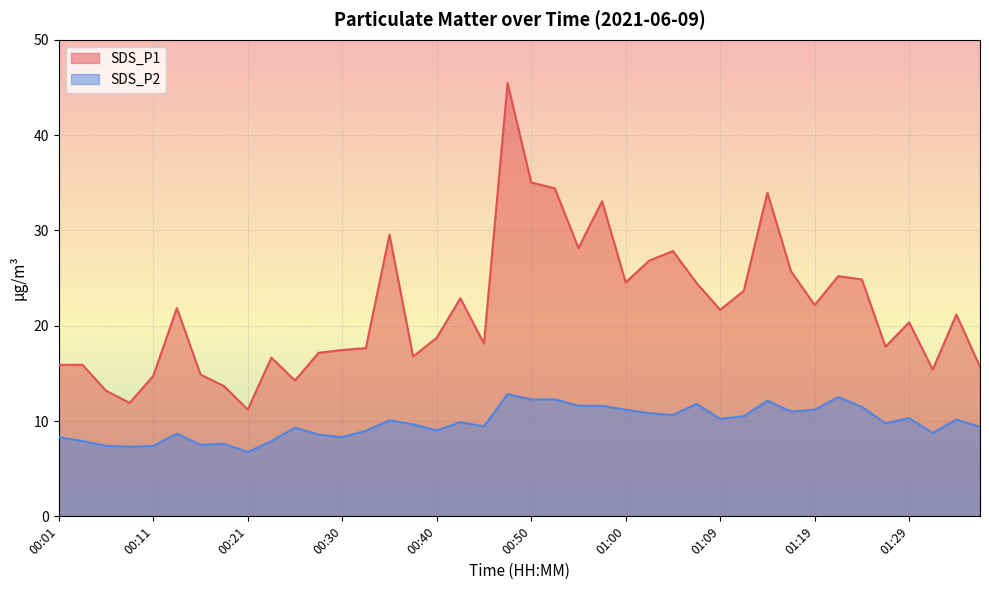

Reading left to right, transcribe all the data shown in this chart.

SDS_P1: 00:01=15.9	00:04=15.9	00:06=13.2	00:09=11.9	00:11=14.7	00:13=21.9	00:16=14.9	00:18=13.7	00:21=11.2	00:23=16.6	00:26=14.2	00:28=17.1	00:30=17.4	00:33=17.6	00:35=29.6	00:38=16.8	00:40=18.7	00:43=22.9	00:45=18.1	00:47=45.5	00:50=35.0	00:52=34.4	00:55=28.1	00:57=33.0	01:00=24.6	01:02=26.8	01:05=27.8	01:07=24.5	01:09=21.7	01:12=23.6	01:14=34.0	01:17=25.7	01:19=22.2	01:21=25.2	01:24=24.9	01:26=17.8	01:29=20.4	01:31=15.4	01:34=21.2	01:36=15.7
SDS_P2: 00:01=8.3	00:04=7.9	00:06=7.4	00:09=7.3	00:11=7.4	00:13=8.7	00:16=7.5	00:18=7.6	00:21=6.8	00:23=7.9	00:26=9.3	00:28=8.6	00:30=8.3	00:33=9.0	00:35=10.1	00:38=9.7	00:40=9.0	00:43=9.9	00:45=9.4	00:47=12.8	00:50=12.3	00:52=12.3	00:55=11.6	00:57=11.6	01:00=11.2	01:02=10.8	01:05=10.6	01:07=11.8	01:09=10.2	01:12=10.5	01:14=12.1	01:17=11.0	01:19=11.2	01:21=12.5	01:24=11.5	01:26=9.8	01:29=10.3	01:31=8.8	01:34=10.2	01:36=9.4